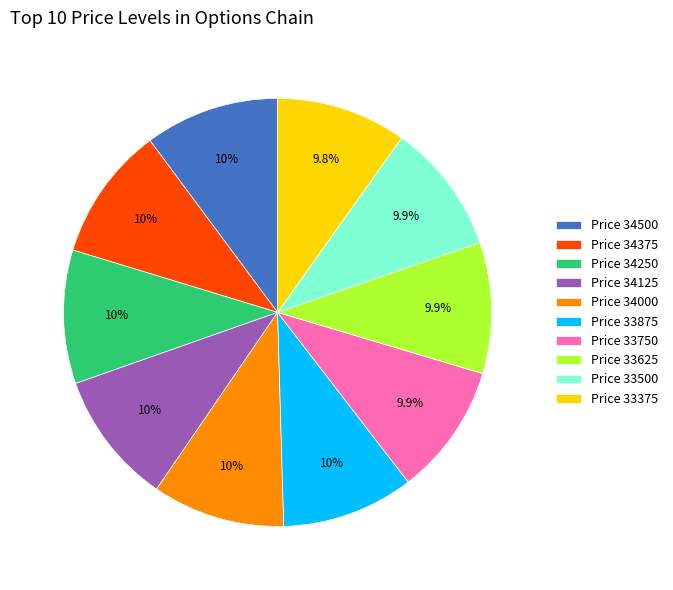

Count the number of slices in the pie.

10